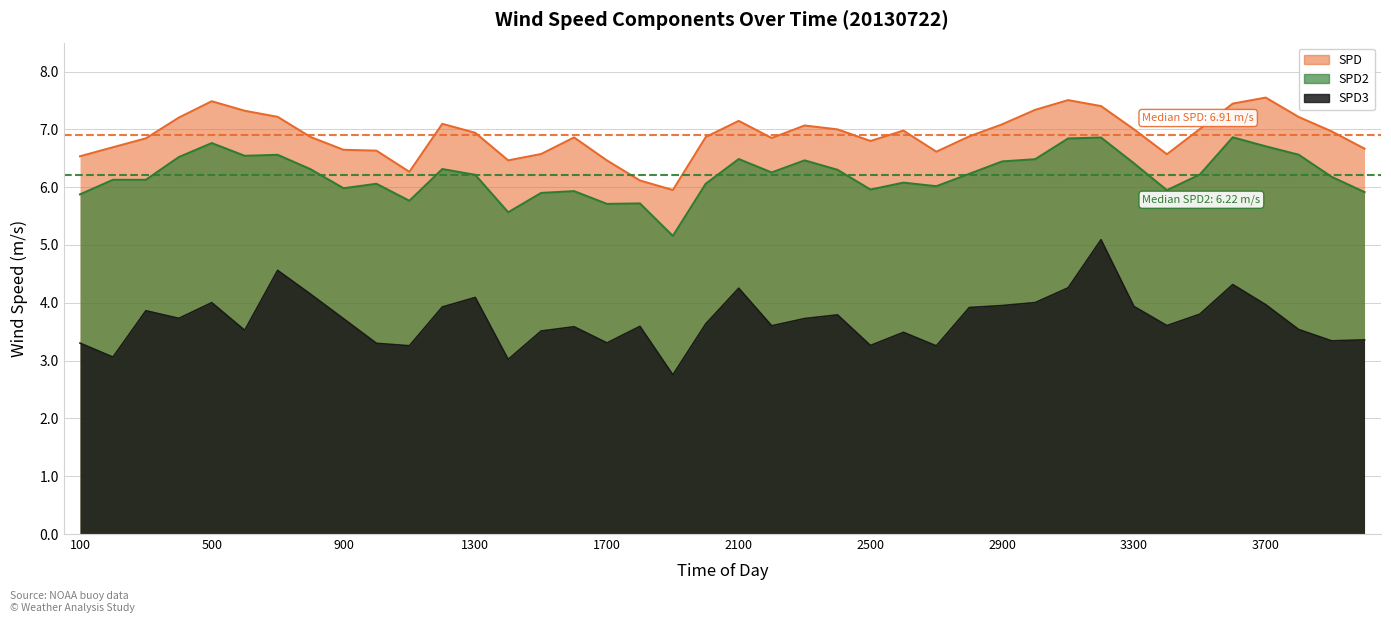

How many data points in SPD are less than 6?

1